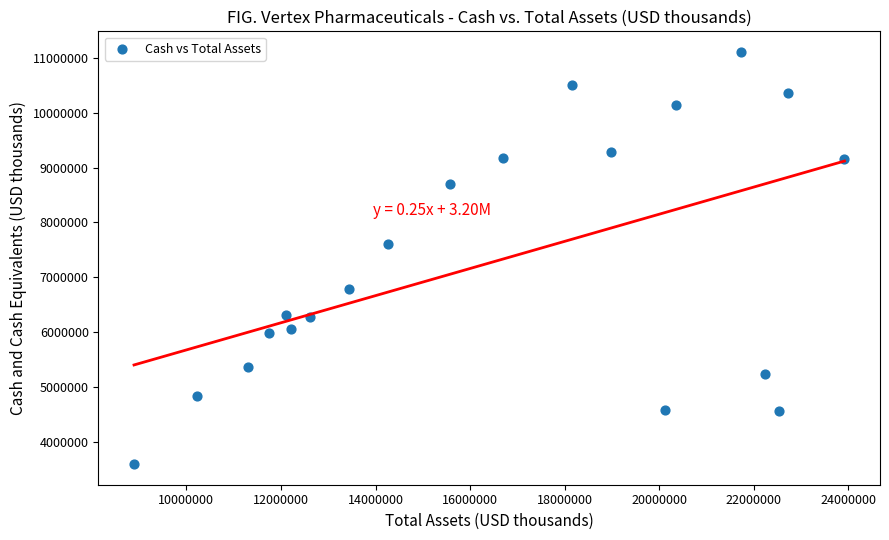

What is the range of X values (max minus min)?

15024199